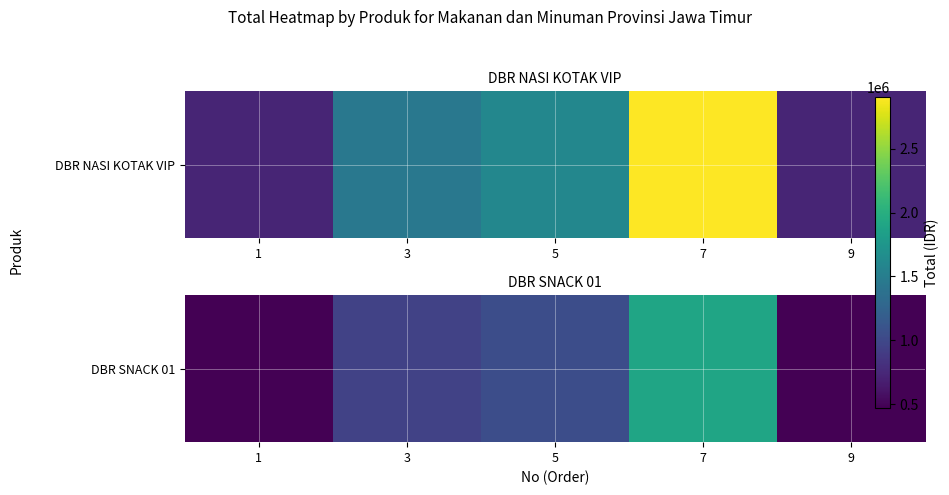

What is the difference between the maximum and minimum values?

1425000